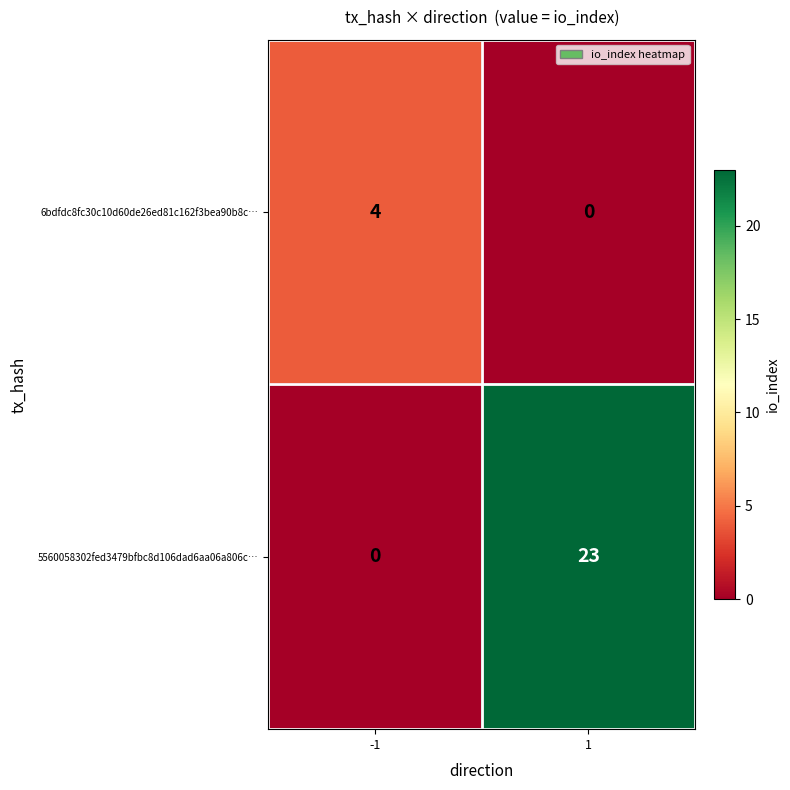

Rank the series by their average value, from lowest to highest.

6bdfdc8fc30c10d60de26ed81c162f3bea90b8c…, 5560058302fed3479bfbc8d106dad6aa06a806c…